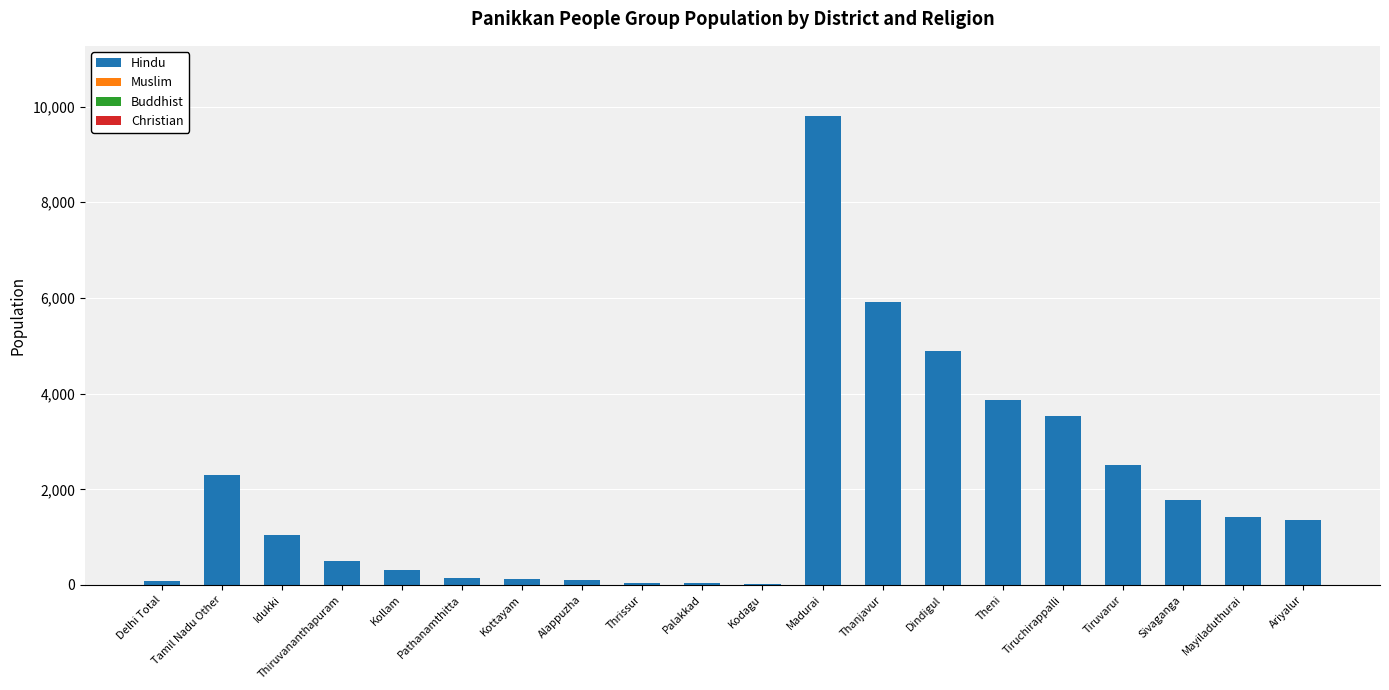

What is the greatest value displayed?

9800